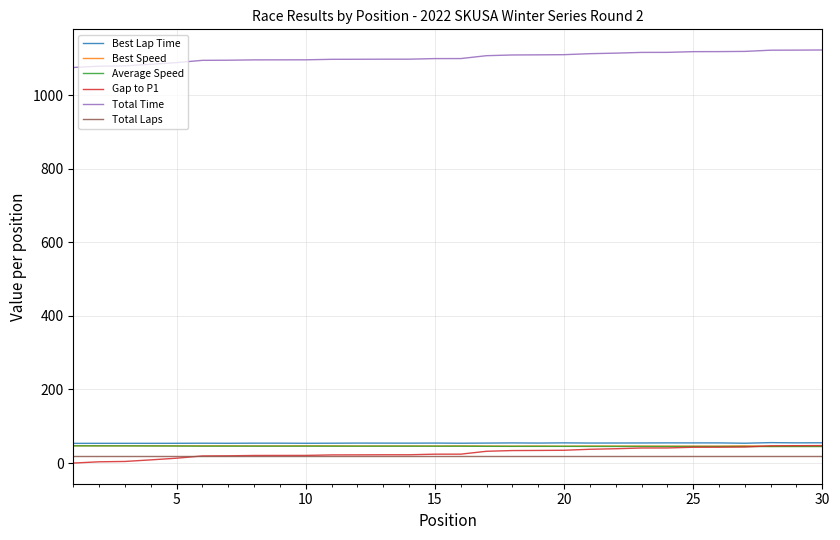

What is the minimum value for Average Speed?

44.9